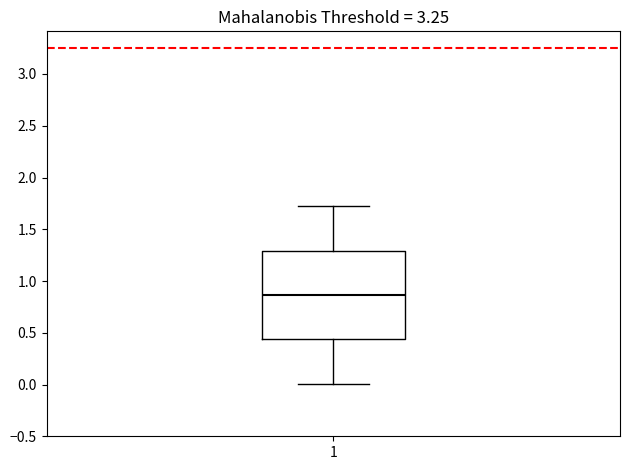

Where does the upper whisker of the box at x = 1 end on the y-axis? The values are not printed on the chart, so give them approximately, as read against the axis.

1.75